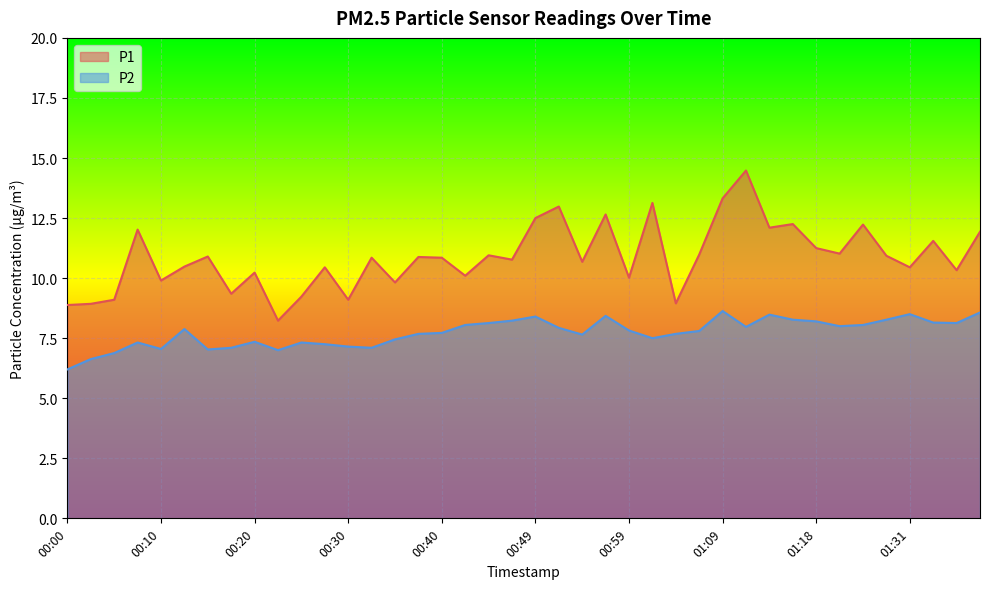

What is the maximum value shown in the chart?

14.5